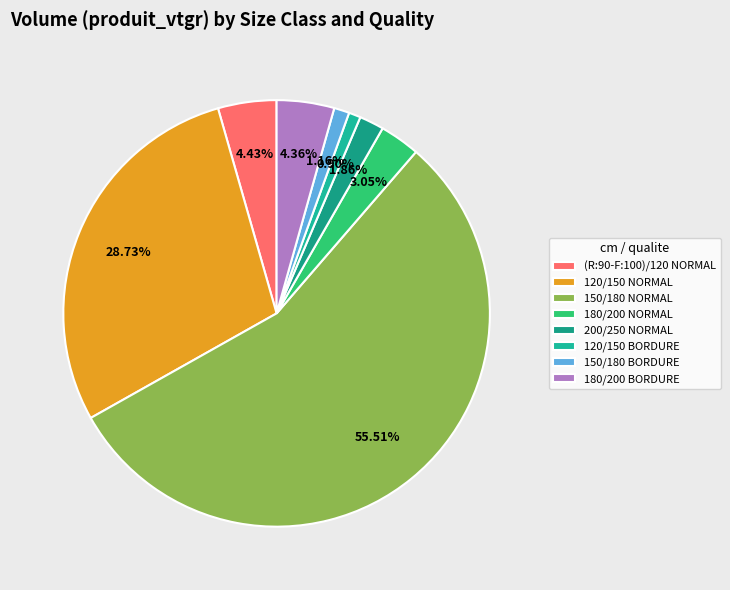

What percentage is the 120/150 BORDURE slice, to the nearest percent?

1%